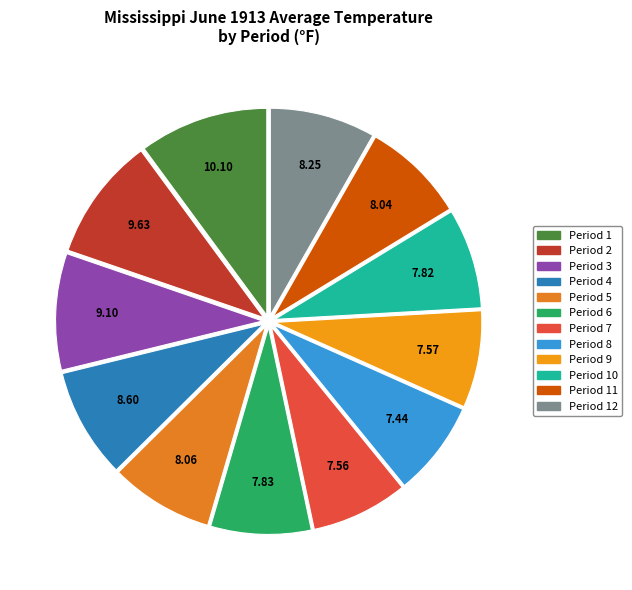

How many segments does this pie chart have?

12